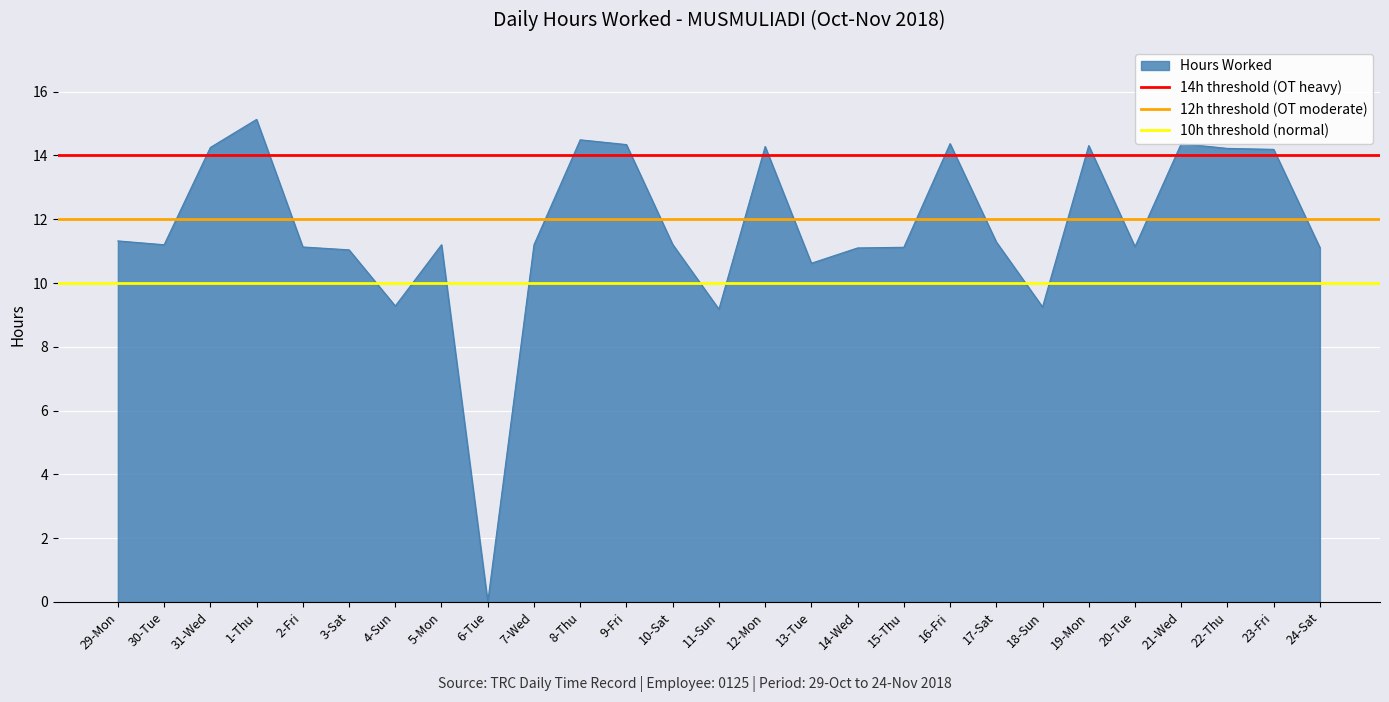

What is the label of the 2nd point from the left?

30-Tue